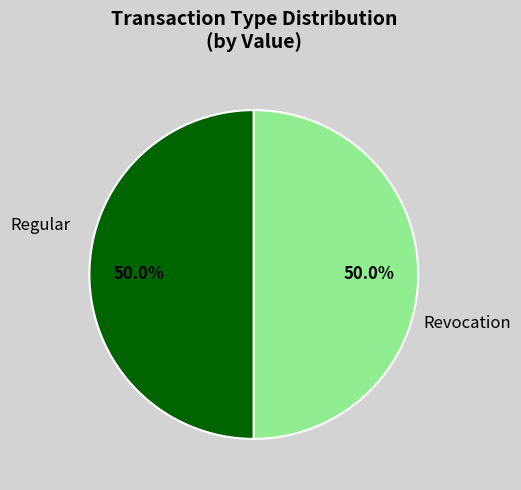

Rank the categories by value from lowest to highest.

Revocation, Regular